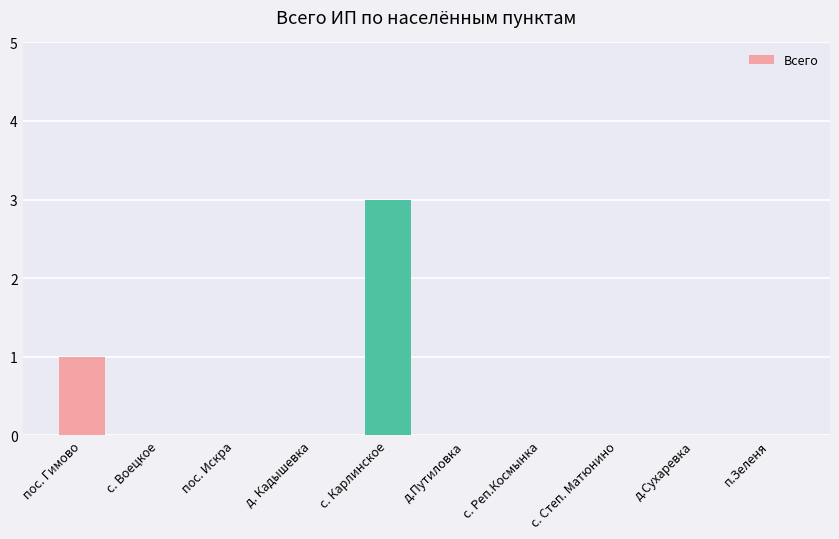

What is the change in value from пос. Гимово to с. Степ. Матюнино?

-1